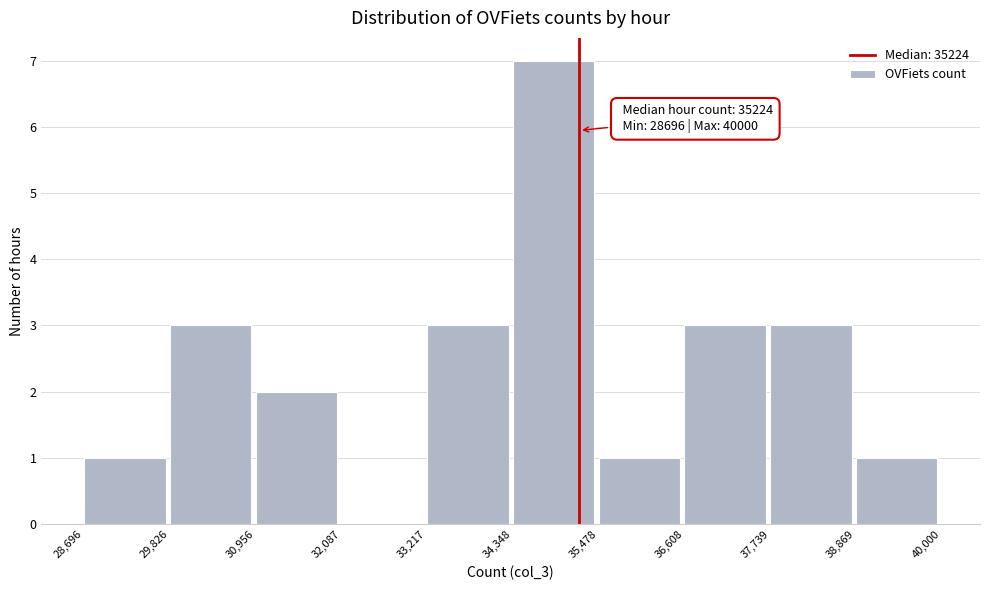

Over which range of the x-axis is the bar tallest?

34,348 to 35,478